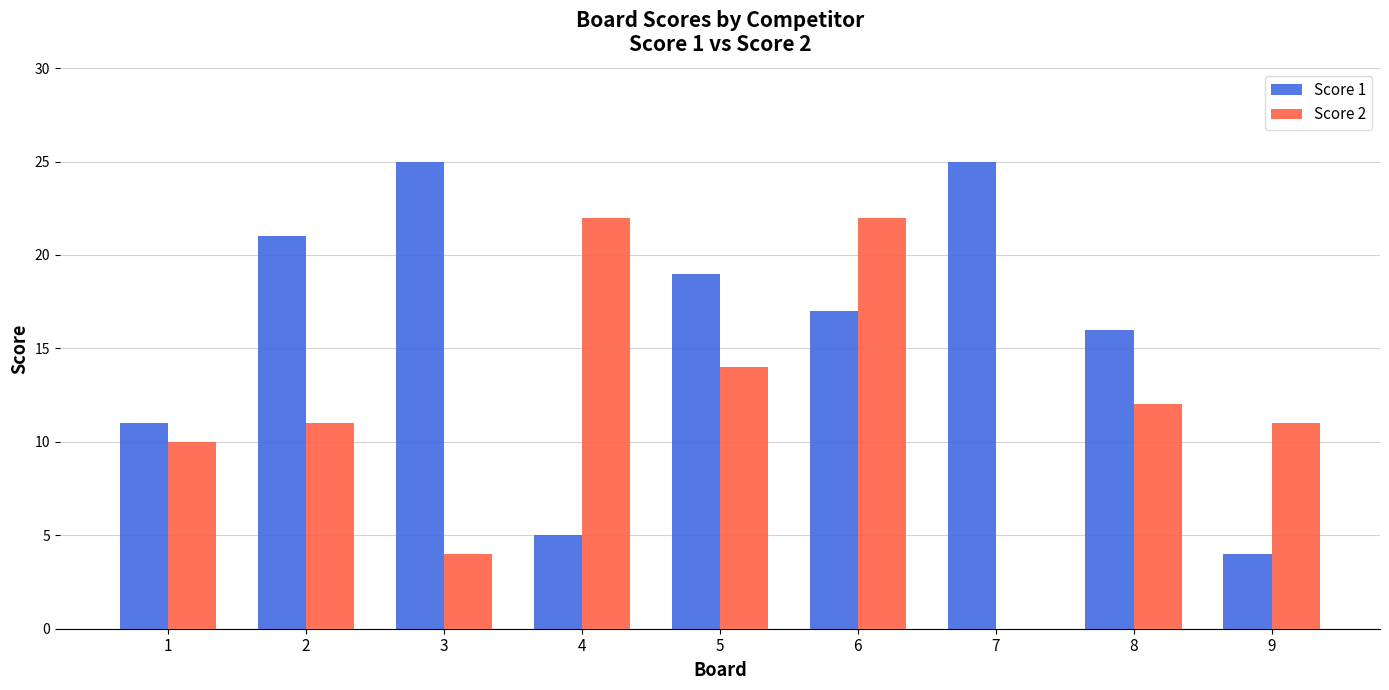

The value of Score 1 at 5 is 19. True or false?

True